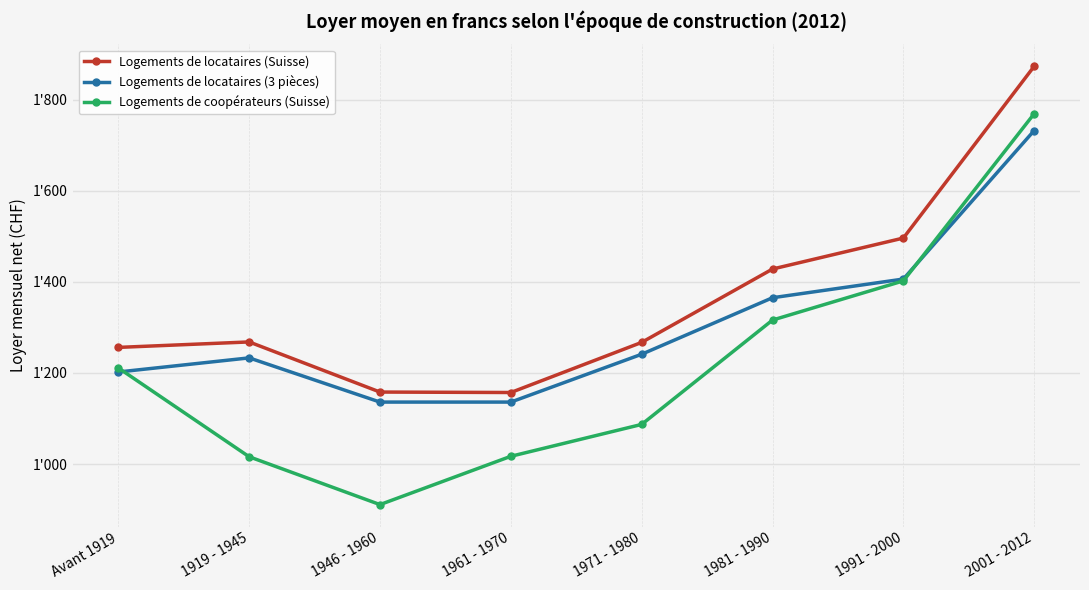

What are all the series names shown in the legend?

Logements de locataires (Suisse), Logements de locataires (3 pièces), Logements de coopérateurs (Suisse)